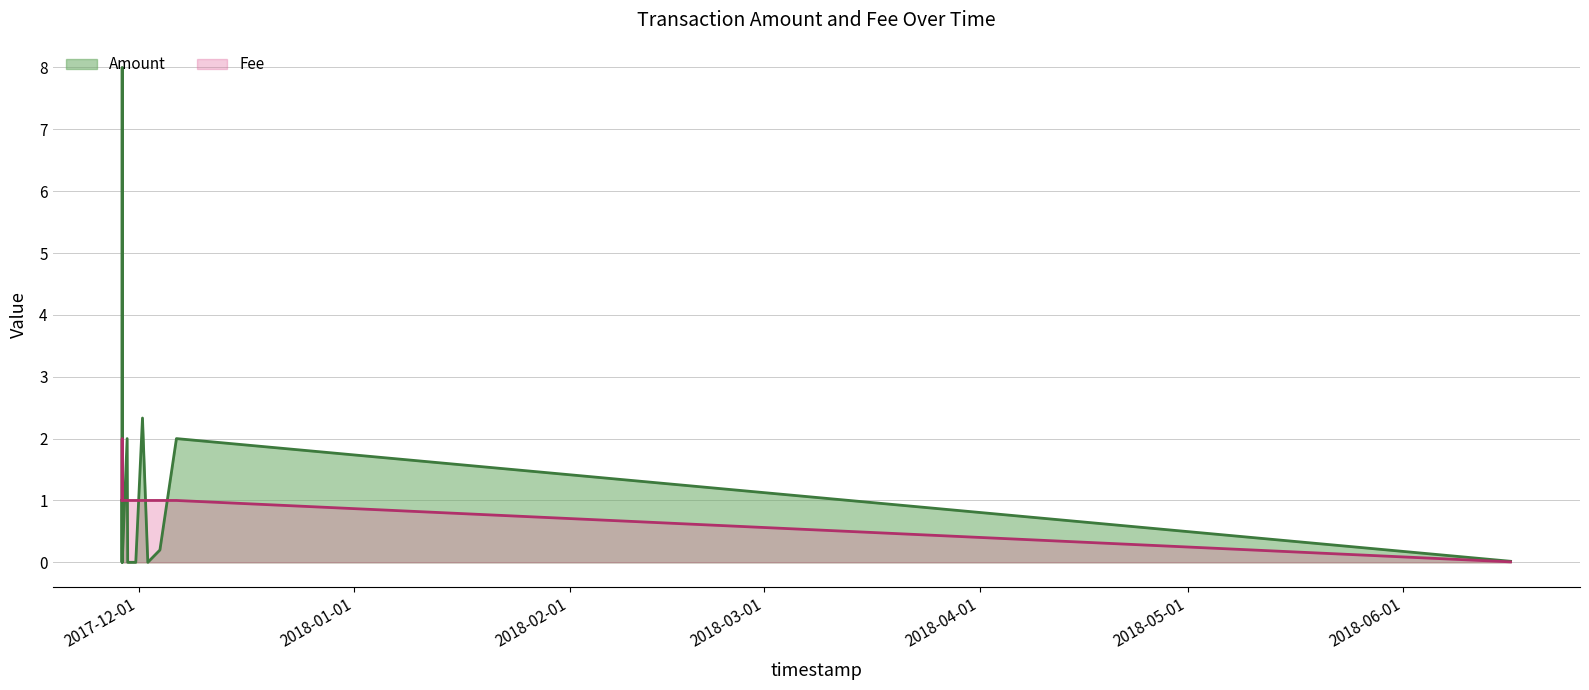

What is the greatest value displayed?

8.0